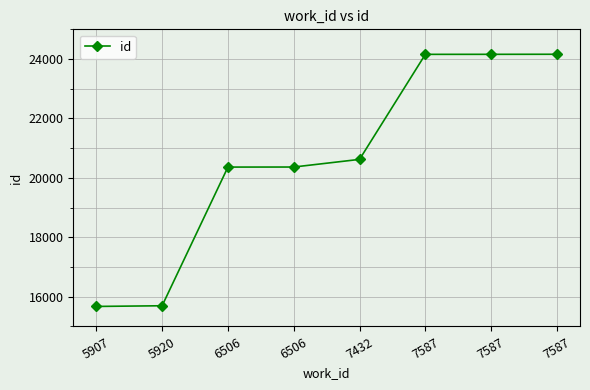

What is the value of the 2nd point from the left?

15697